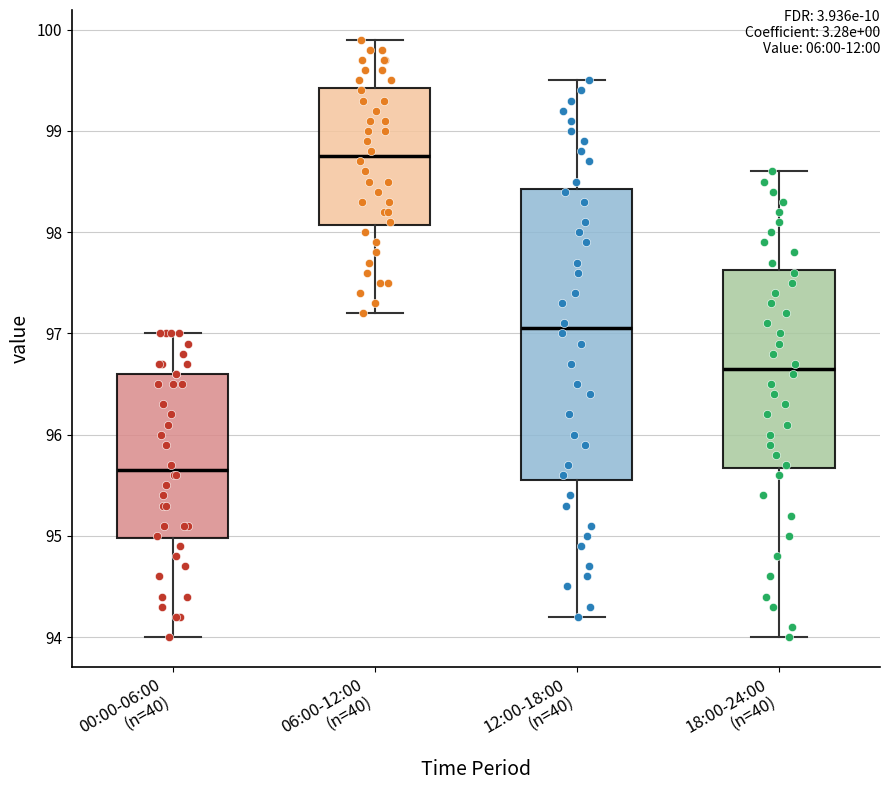

Which box's median line is the highest?

06:00-12:00 (n=40)